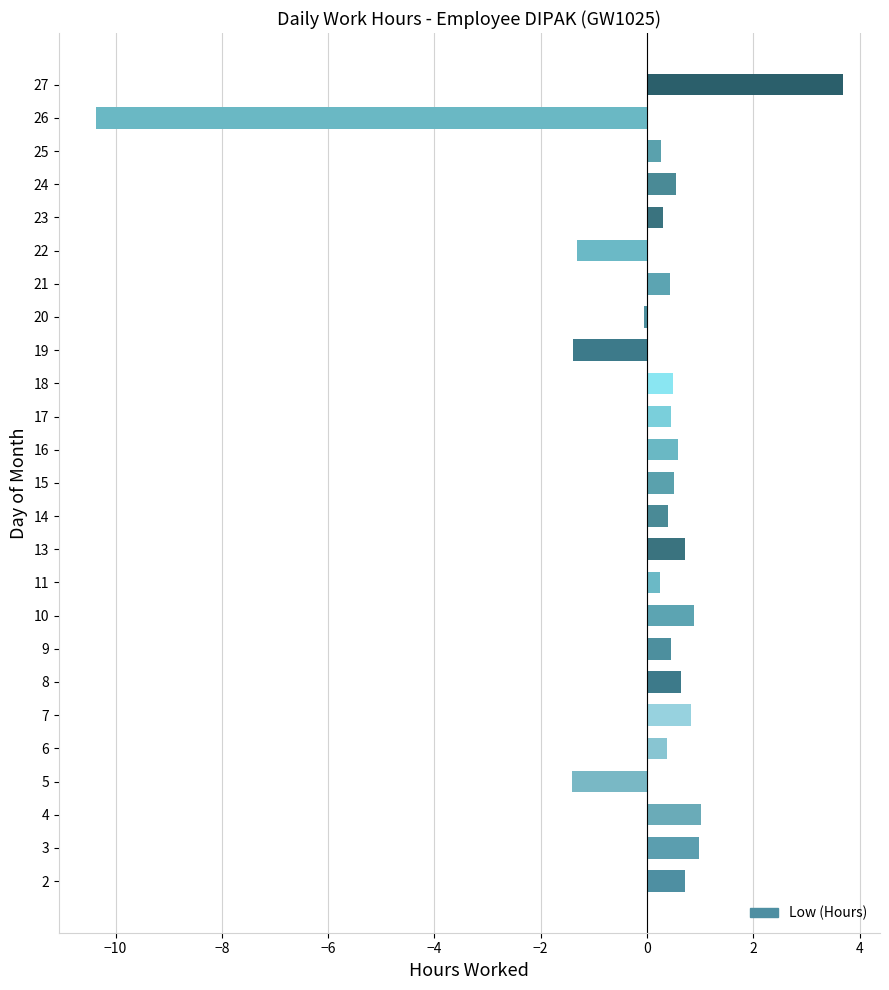

What is the difference between the maximum and second lowest values?

5.1